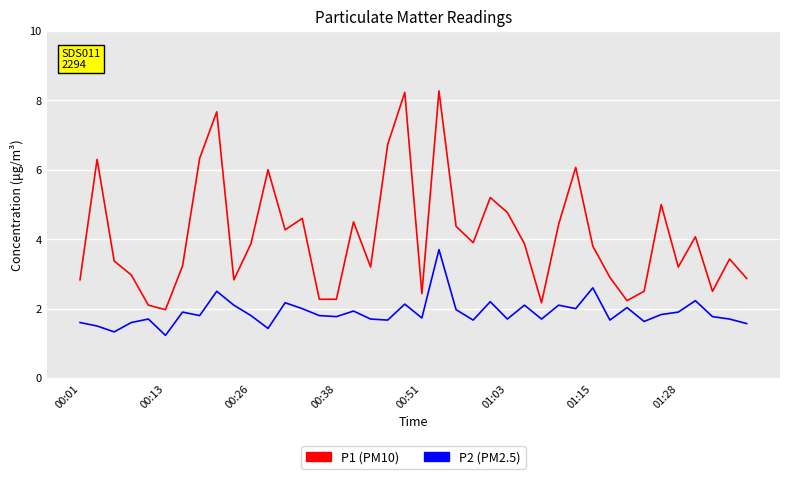

What is the minimum value shown in the chart?

1.2